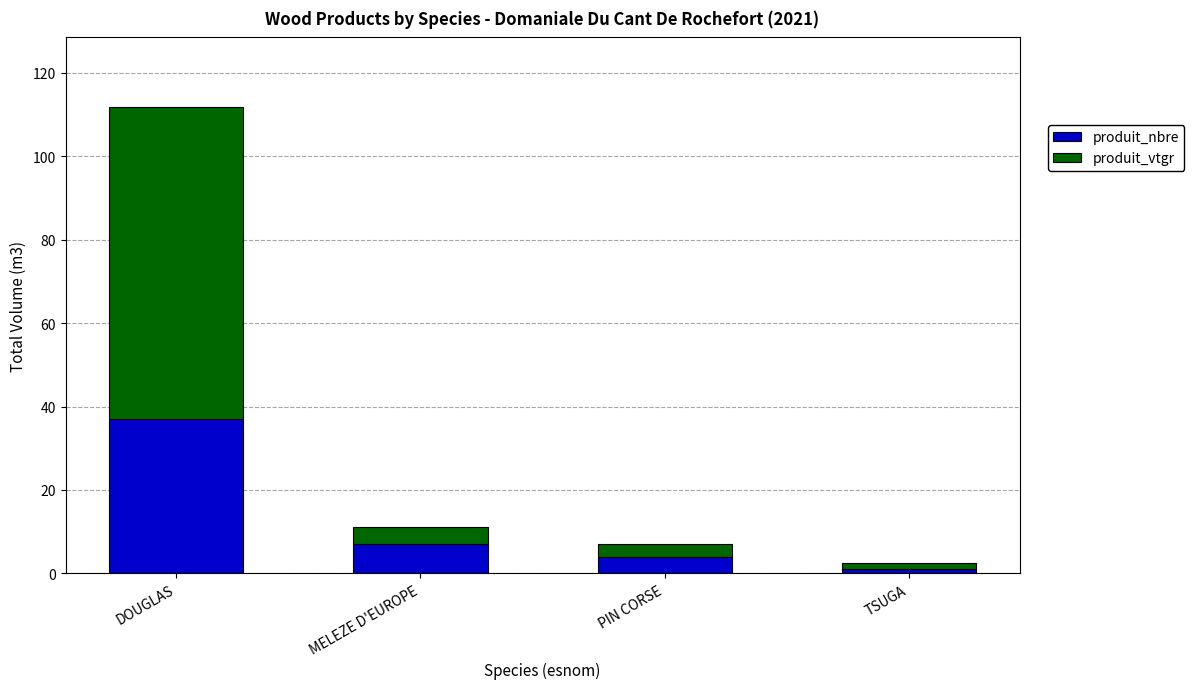

What value does the produit_nbre series have at PIN CORSE?

4.0